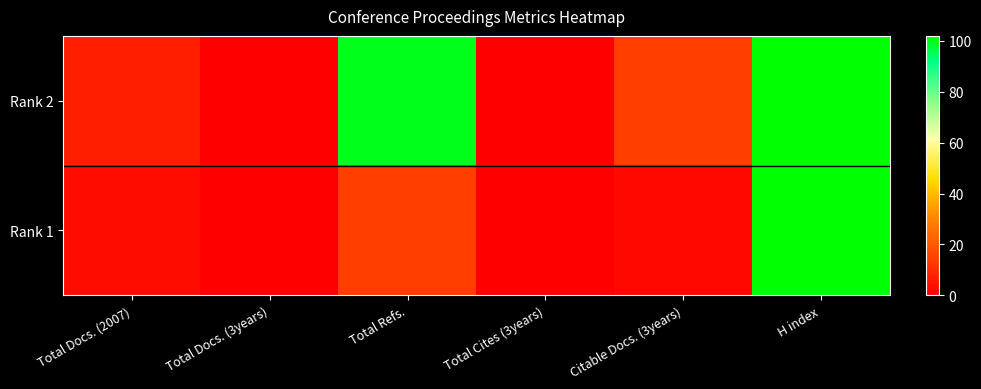

What is the spread (max minus min) of values at Citable Docs. (3years)?

12